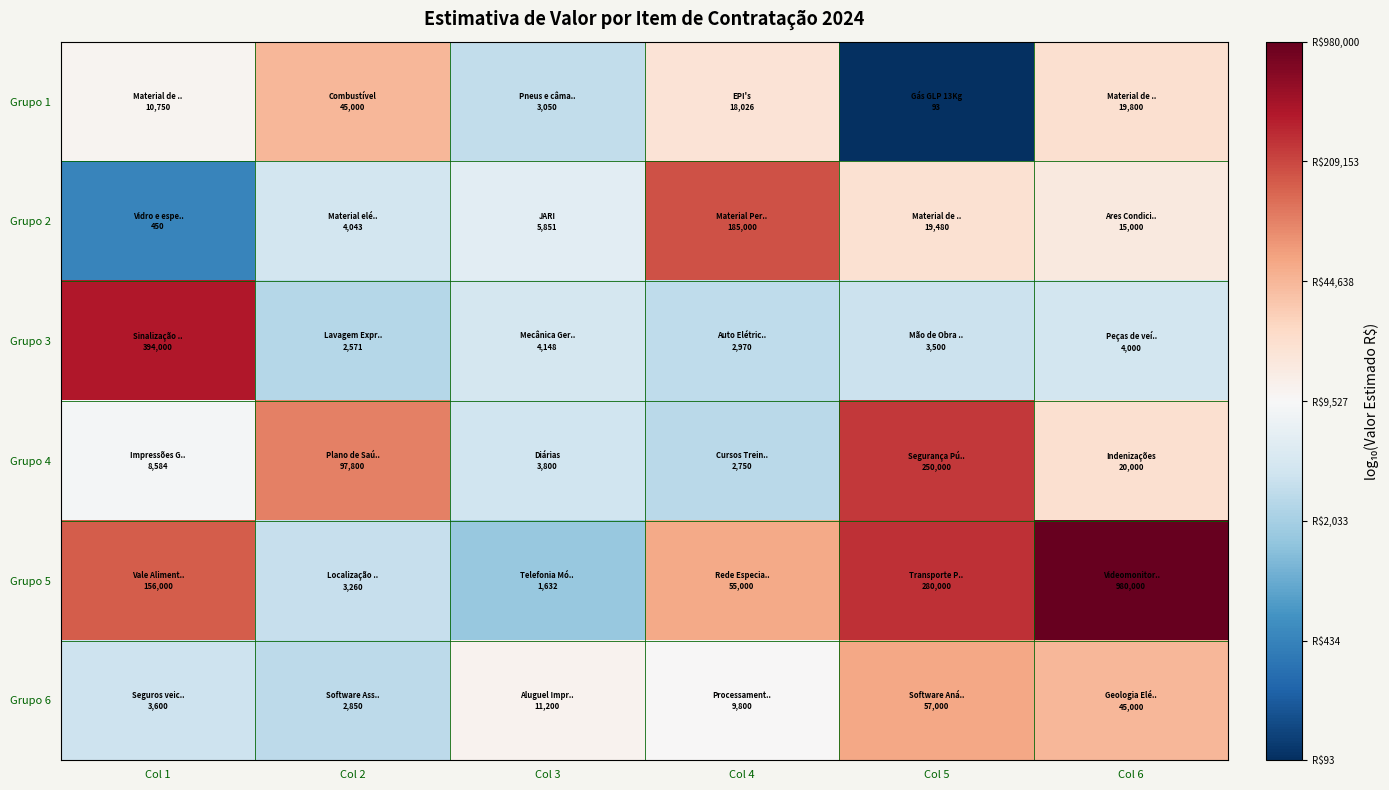

What is the difference between the highest and lowest values at Col 1?

2.9